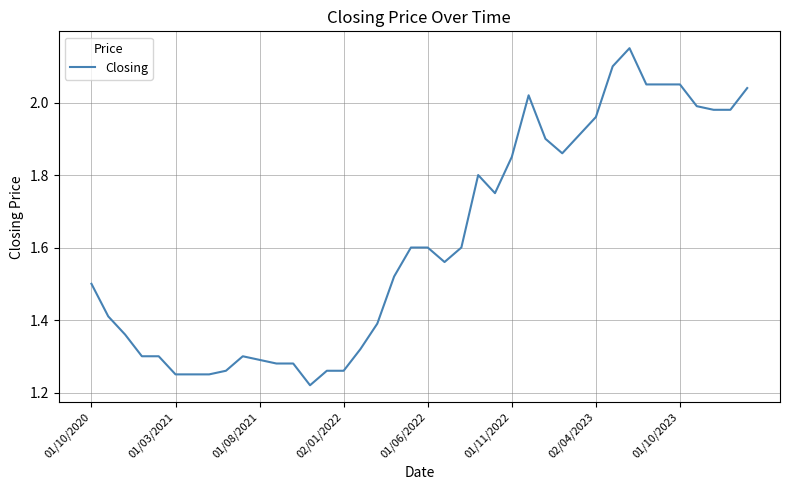

What is the difference between the maximum and minimum values?

0.9